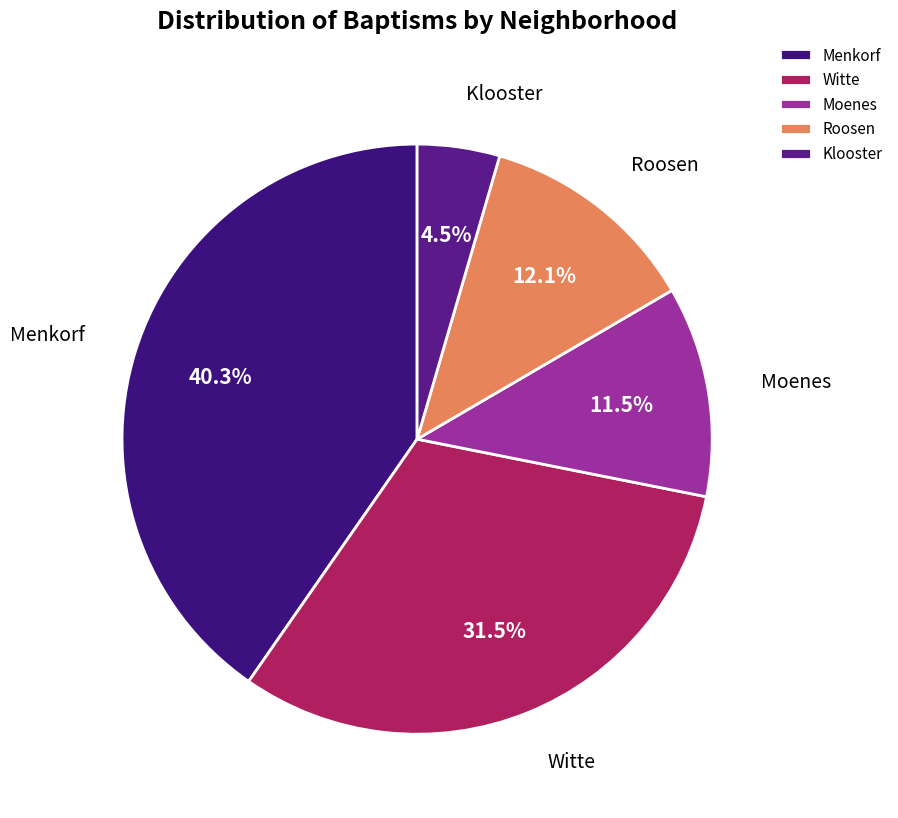

Combined, what portion of the pie is Menkorf and Klooster?

44.8%